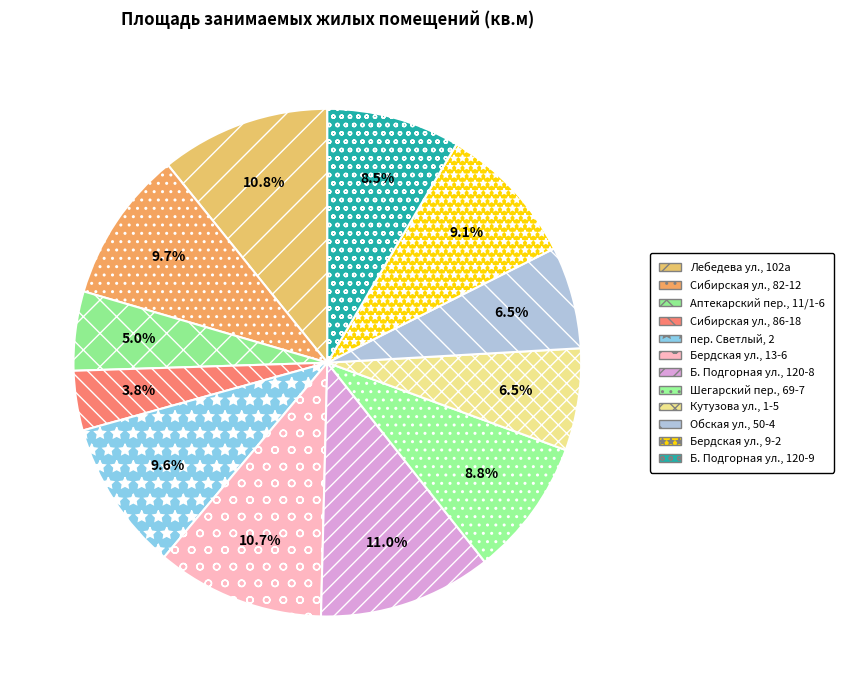

How many slices are in this pie chart?

12